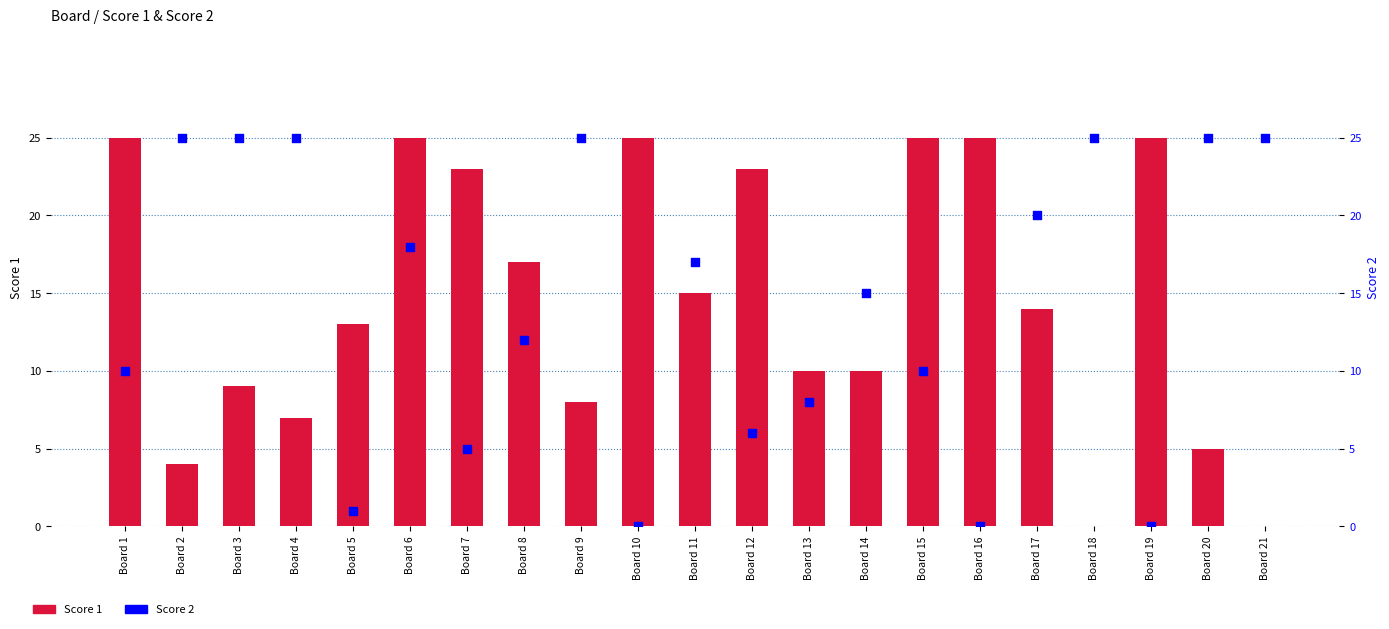

Which series contains the lowest Y value?

Score 1